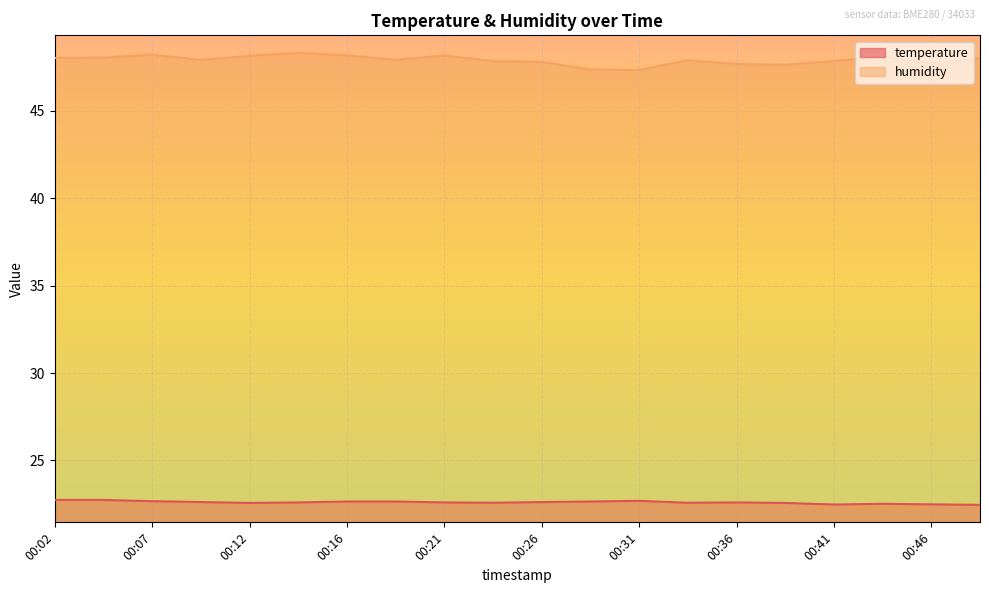

Which label corresponds to the smallest value in the chart?

00:48